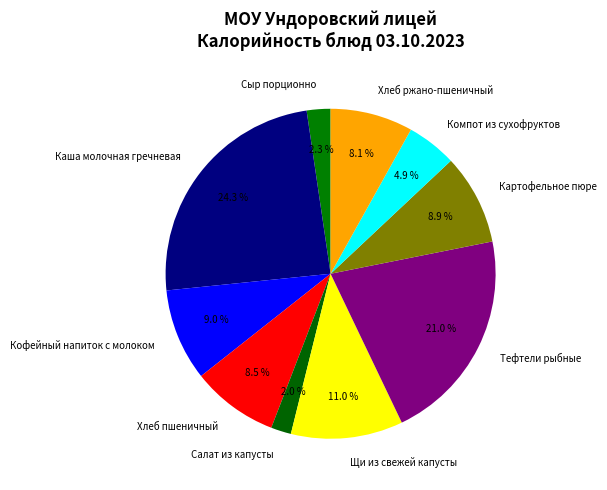

Combined, do Компот из сухофруктов and Хлеб ржано-пшеничный account for over 50%?

No